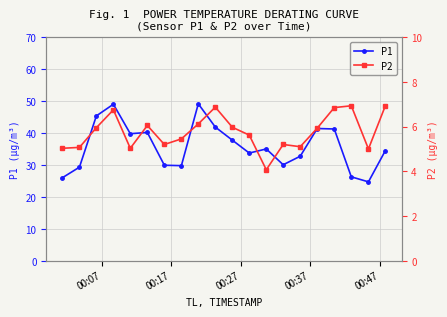

True or false: P1 has more than 1 points higher than both neighbors.

True